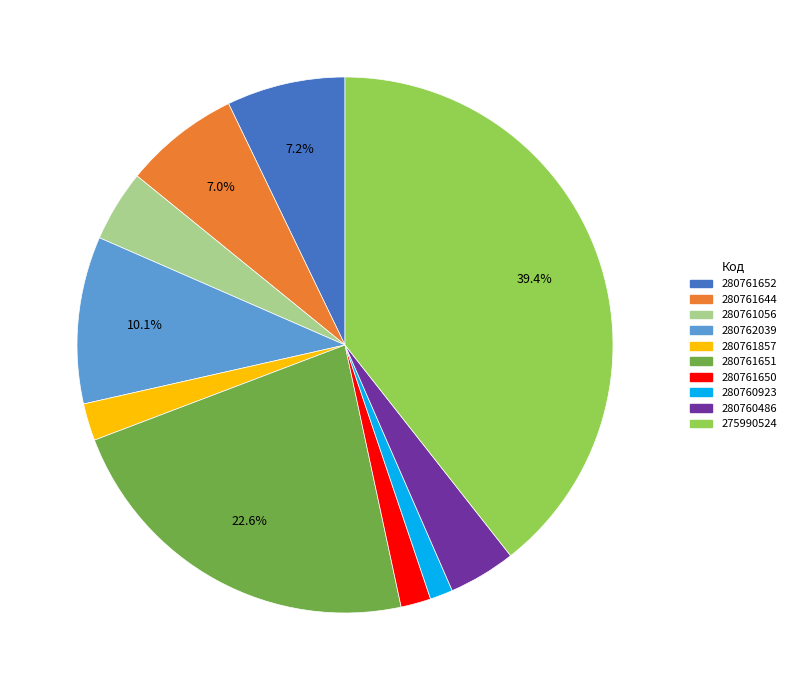

To the nearest percent, what portion does 280761652 represent?

7%